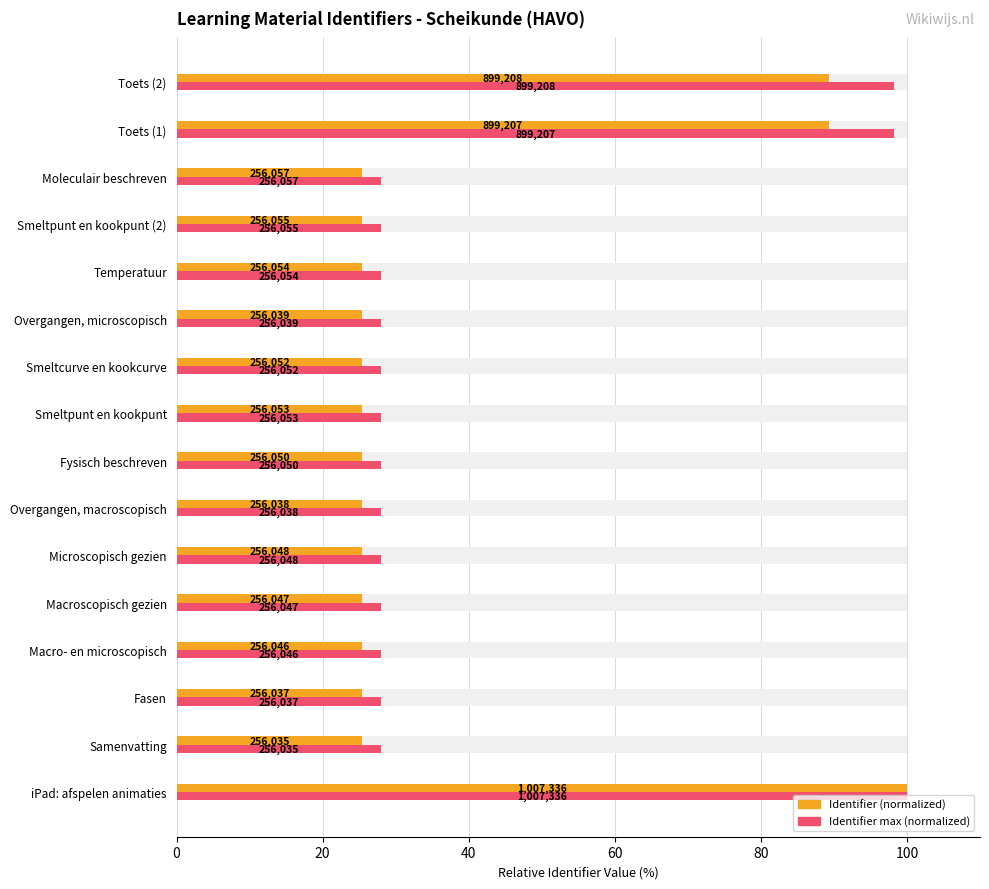

Are the bars horizontal?

Yes